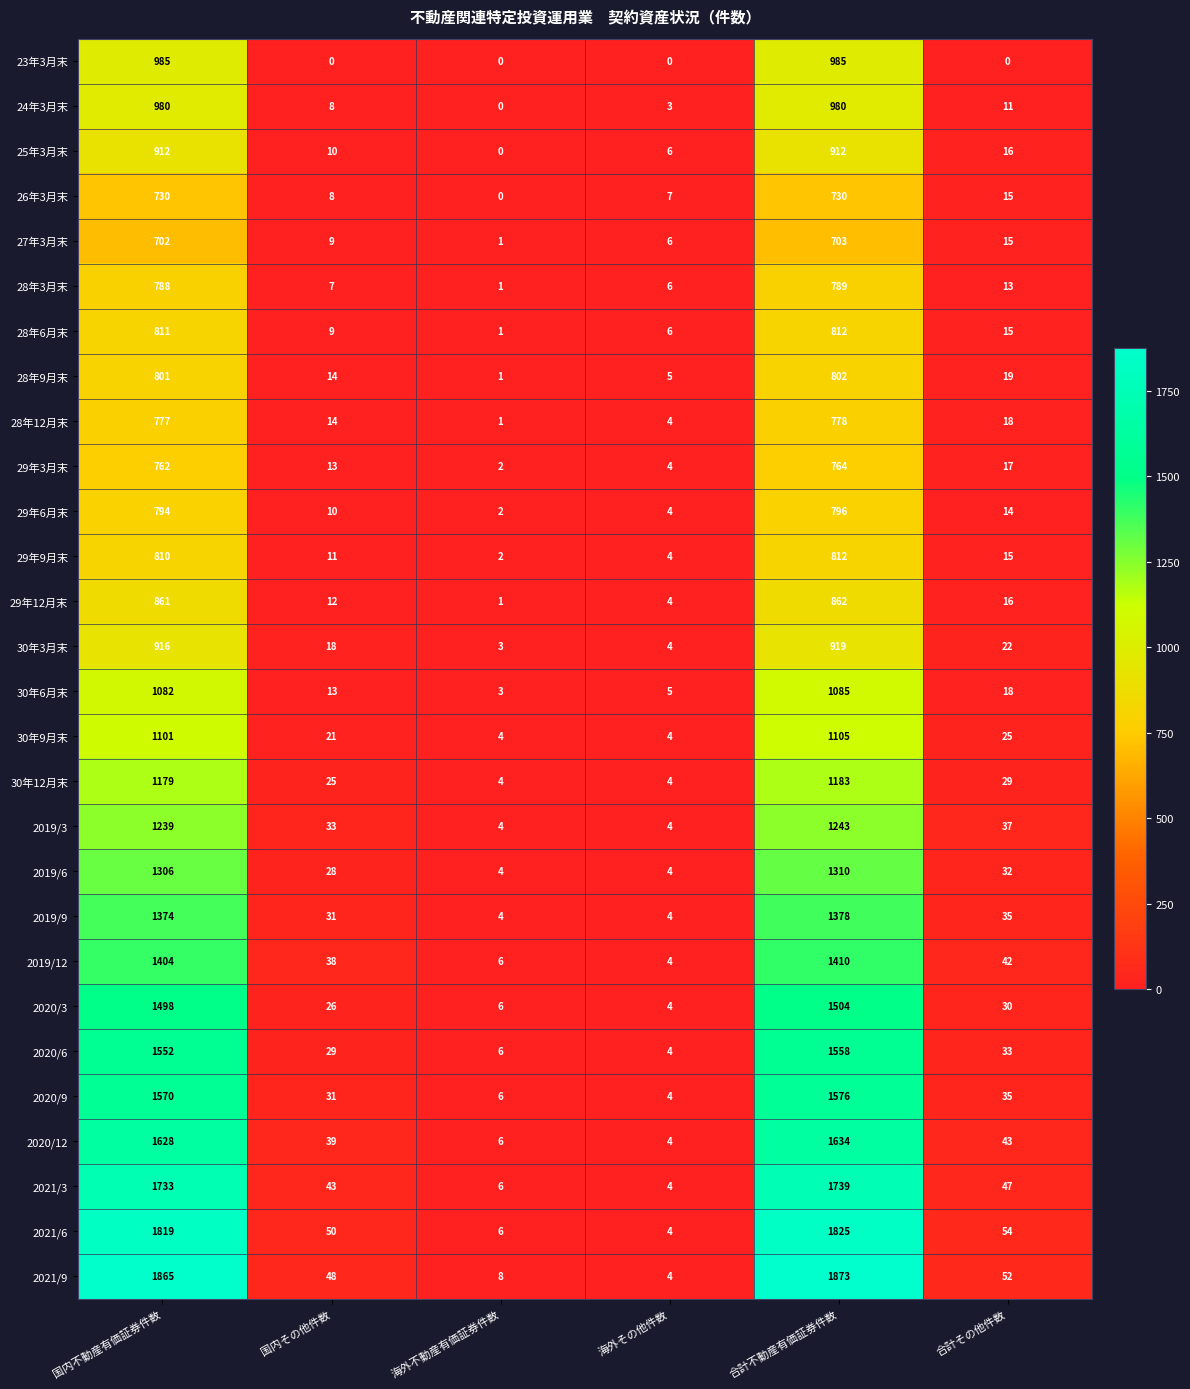

The value of 2020/12 at 合計その他件数 is 43. True or false?

True